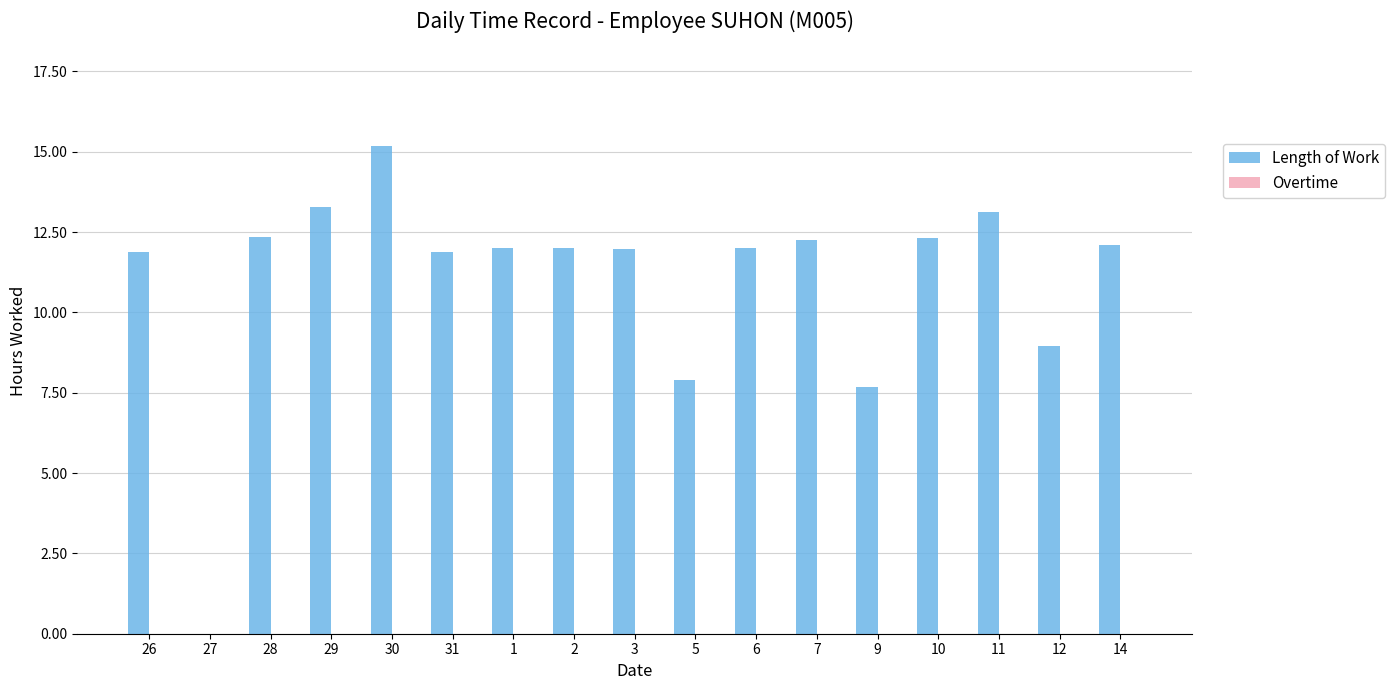

Approximately how many times larger is the value at 12 compared to 10?

0.7